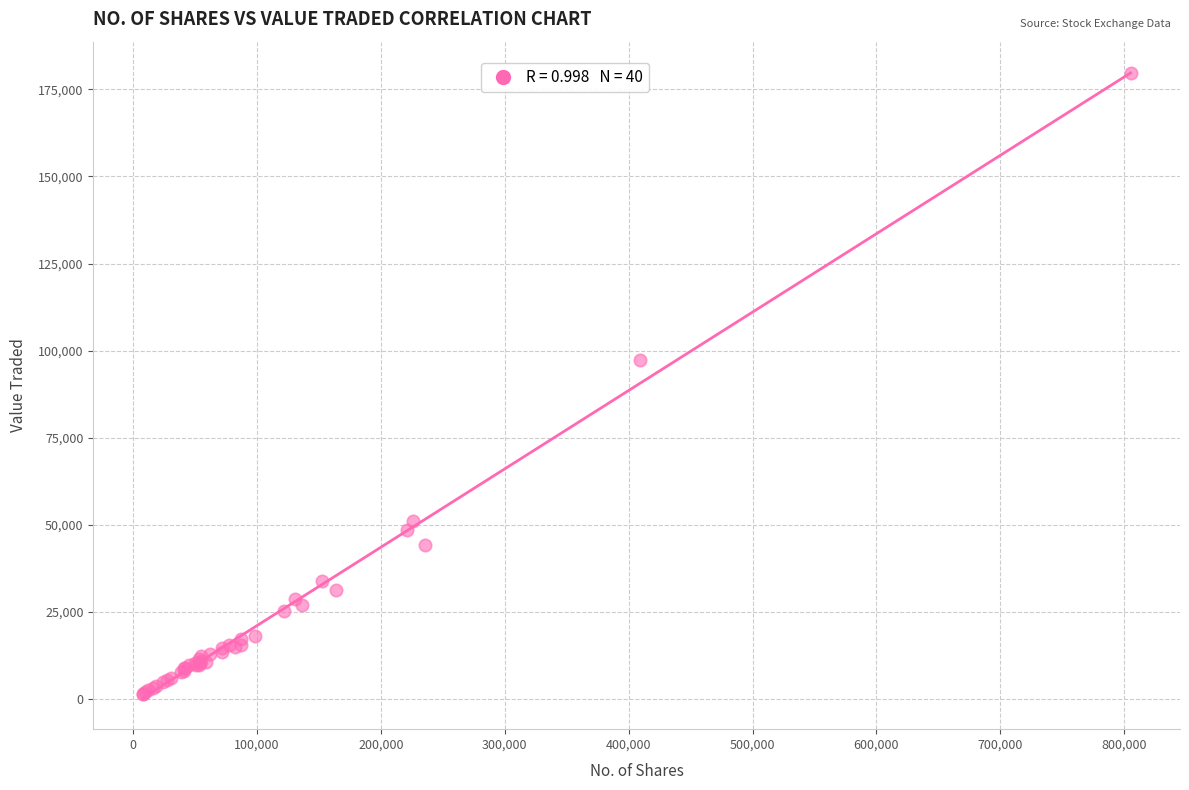

What Y value in the scatter plot is closest to 90556?

97331